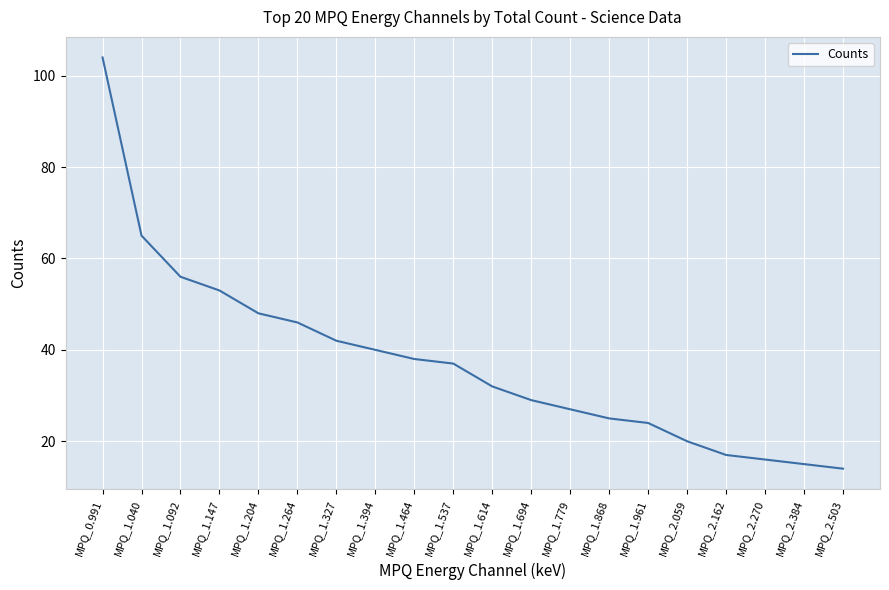

Reading right to left, extract all data points from this chart.

MPQ_2.503=14	MPQ_2.384=15	MPQ_2.270=16	MPQ_2.162=17	MPQ_2.059=20	MPQ_1.961=24	MPQ_1.868=25	MPQ_1.779=27	MPQ_1.694=29	MPQ_1.614=32	MPQ_1.537=37	MPQ_1.464=38	MPQ_1.394=40	MPQ_1.327=42	MPQ_1.264=46	MPQ_1.204=48	MPQ_1.147=53	MPQ_1.092=56	MPQ_1.040=65	MPQ_0.991=104